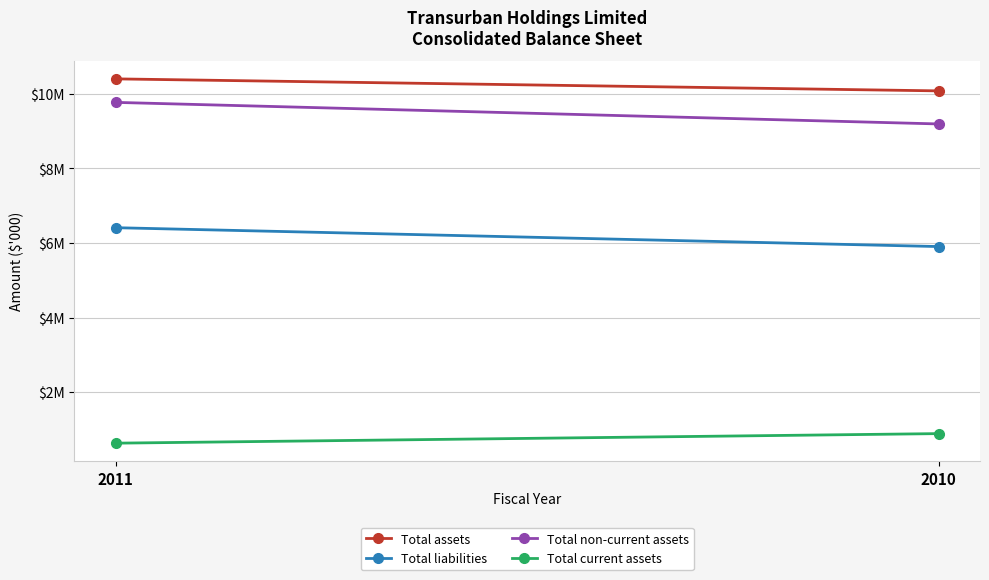

Reading left to right, transcribe all the data shown in this chart.

Total assets: 2011=10403530	2010=10081322
Total liabilities: 2011=6411179	2010=5904813
Total non-current assets: 2011=9773025	2010=9194185
Total current assets: 2011=630505	2010=887137